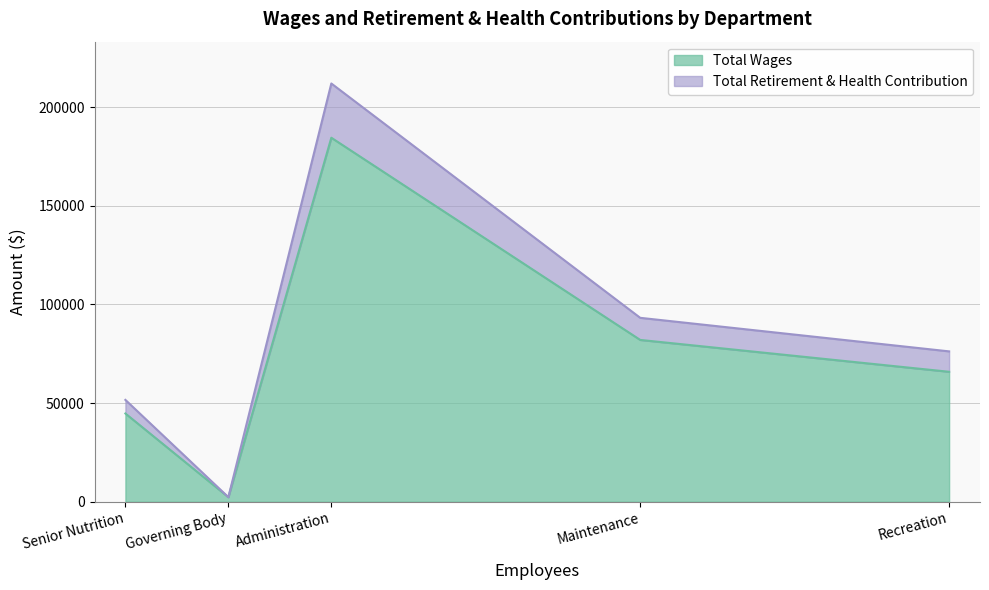

True or false: Total Retirement & Health Contribution and Total Wages cross at least once.

False